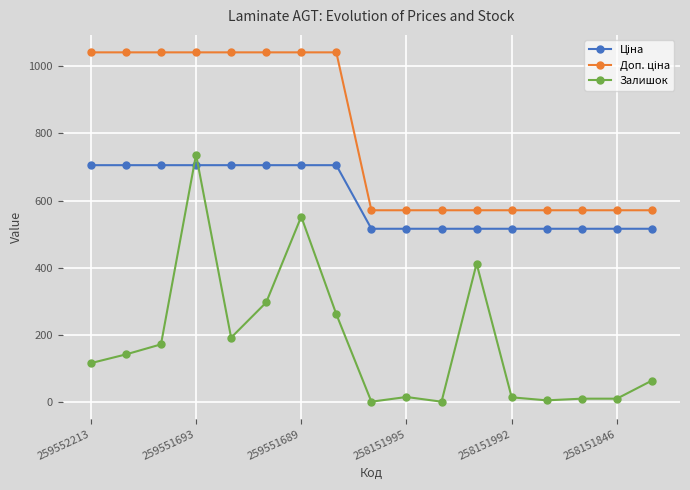

Does the chart display data point markers on the line(s)?

Yes